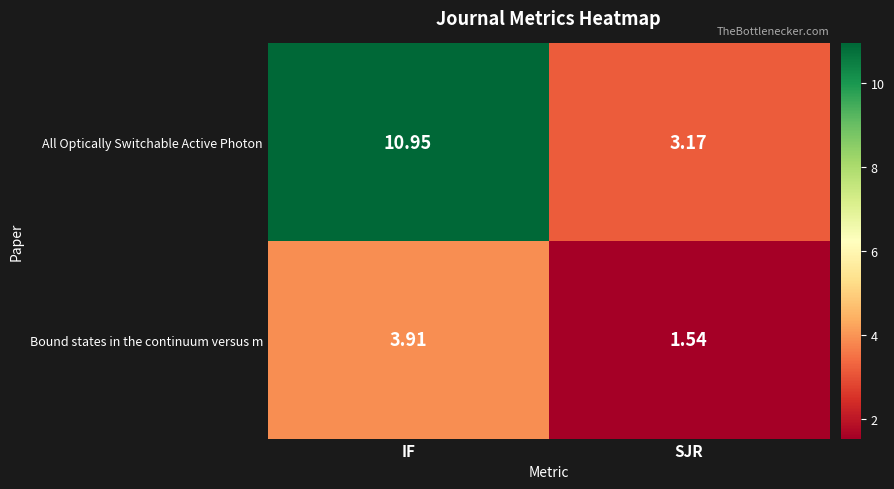

Count the number of data series in this chart.

2